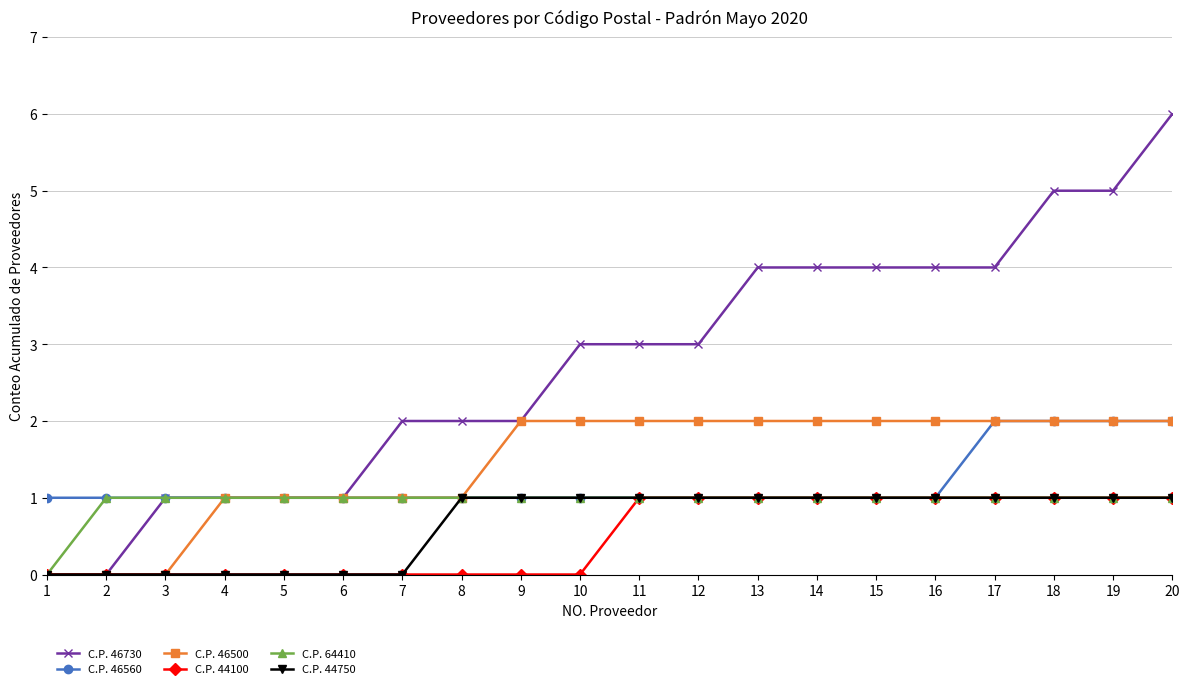

What is the difference between the maximum and minimum values in the C.P. 46560 series?

1